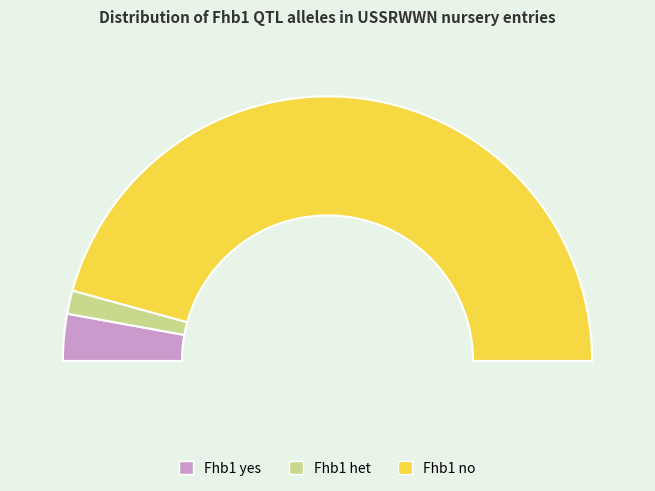

How many segments does this pie chart have?

3